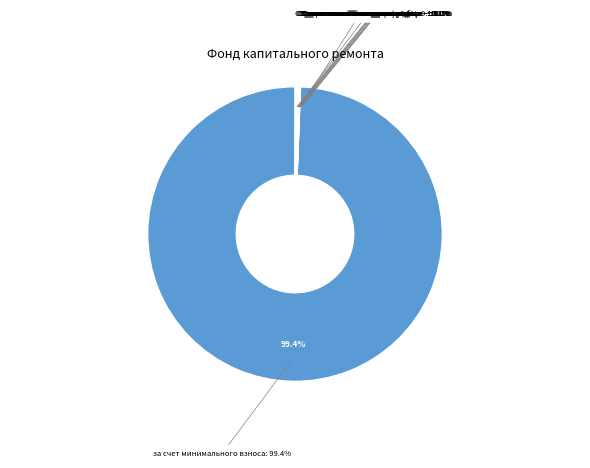

Is за счет минимального взноса the majority of the pie?

Yes